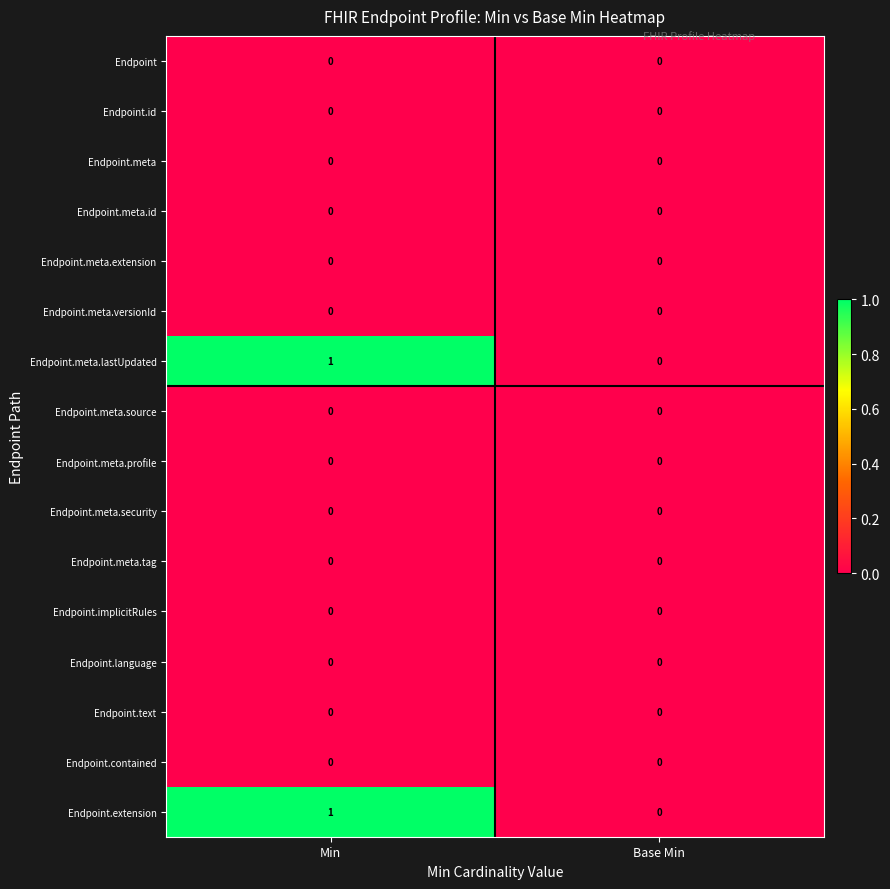

The value of Endpoint.id at Base Min is 0. True or false?

True